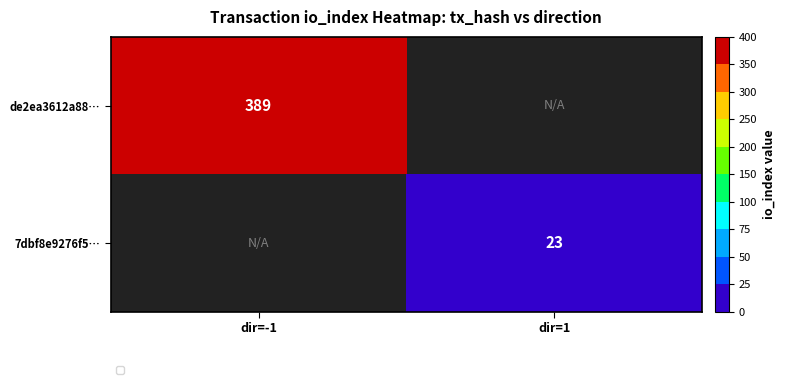

At which category does the chart reach its peak across all series?

dir=-1